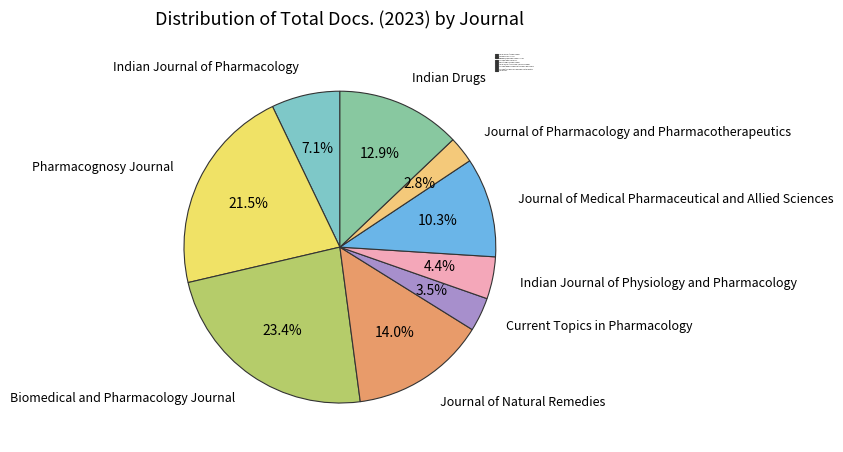

To the nearest percent, what is the combined percentage of Journal of Medical Pharmaceutical and Allied Sciences and Indian Journal of Pharmacology?

17%